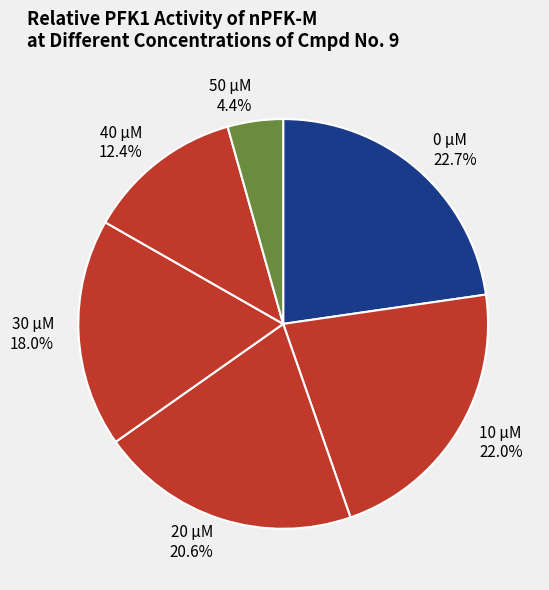

Approximately how many times larger is the value at 20 compared to 0?

0.9